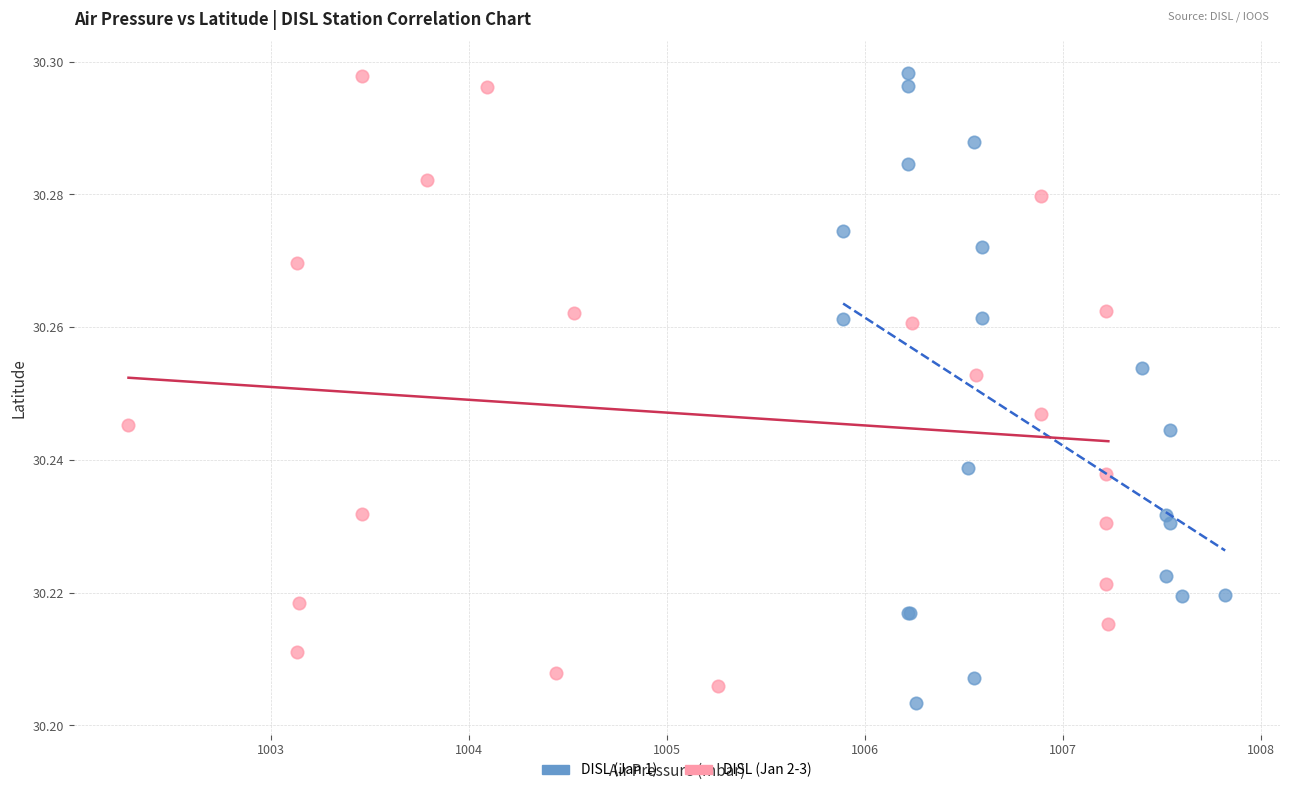

What are all the series names shown in the legend?

DISL (Jan 1), DISL (Jan 2-3)